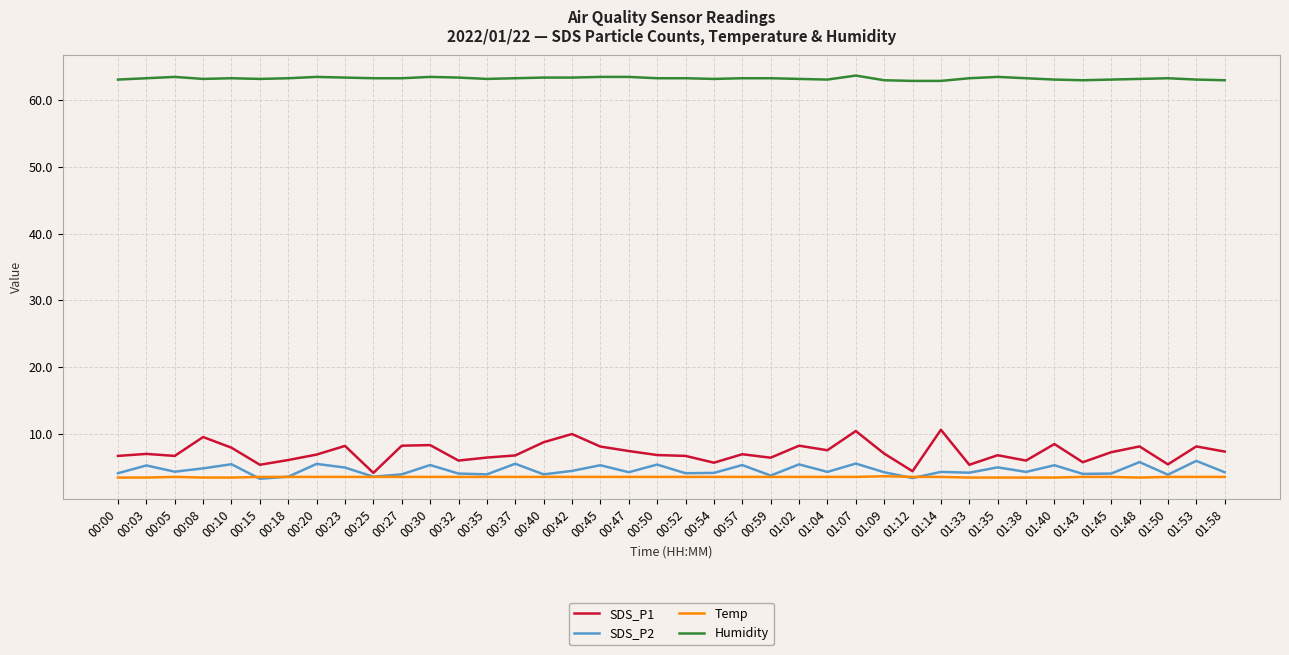

Is it true that Humidity equals 43.4 at 01:33?

False